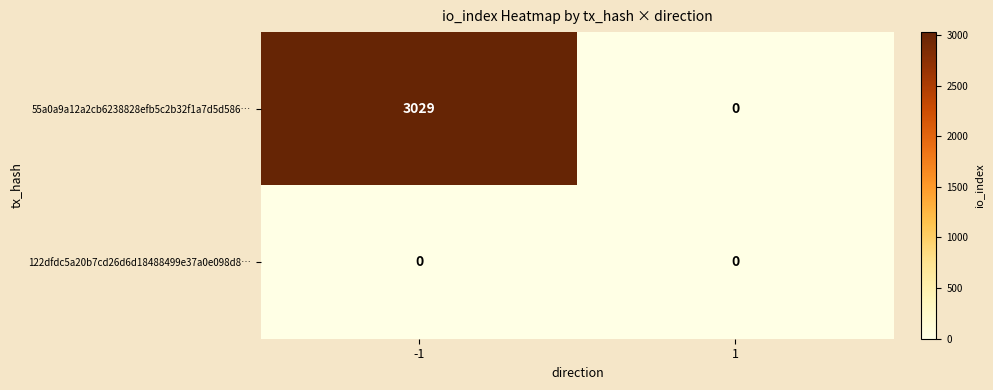

How many series are shown in this chart?

2